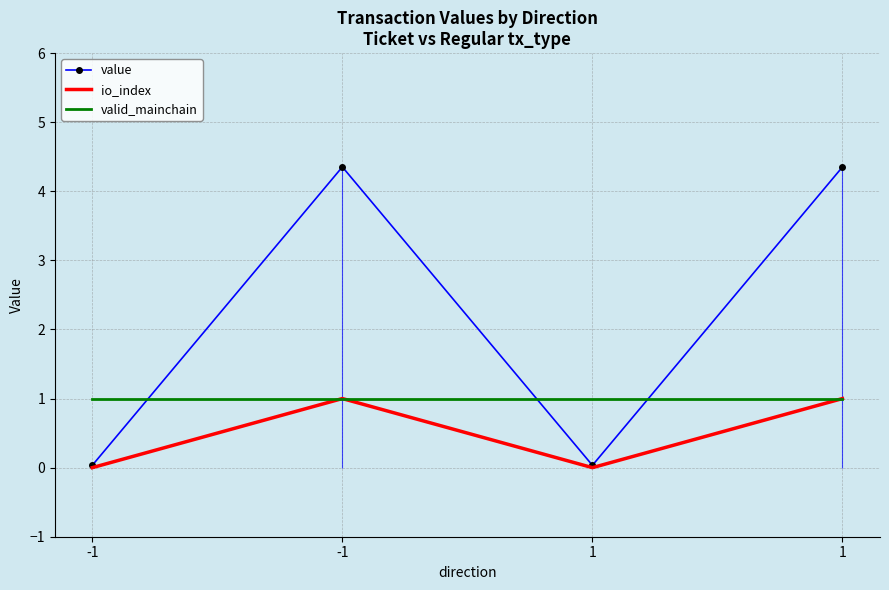

How many lines are shown in the chart?

3